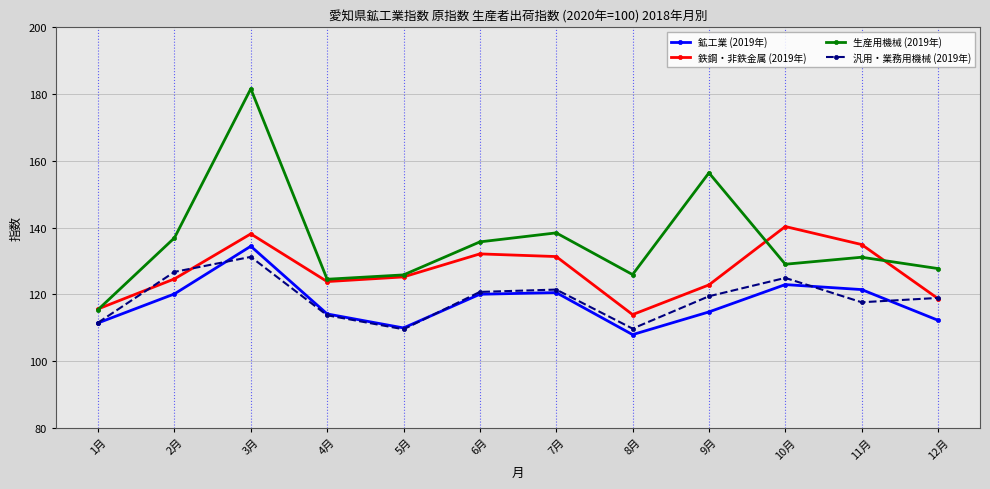

At which label does 汎用・業務用機械 (2019年) first exceed 119?

2月